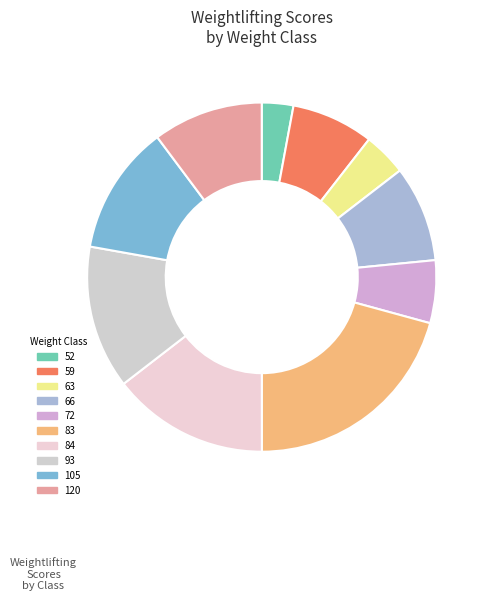

What percentage is NOT represented by 63?

96.3%